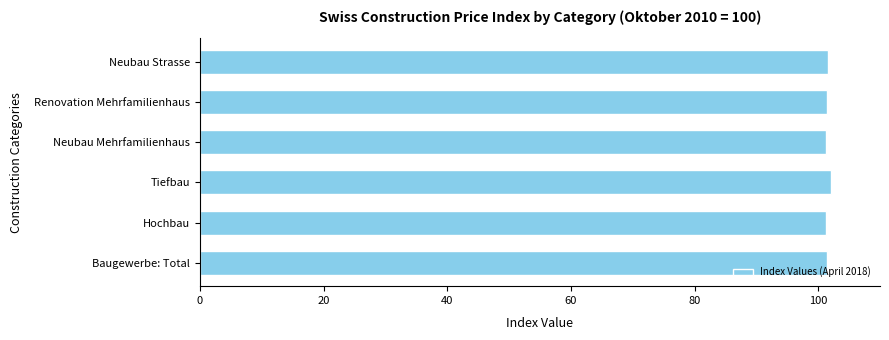

What is the smallest value displayed?

101.2